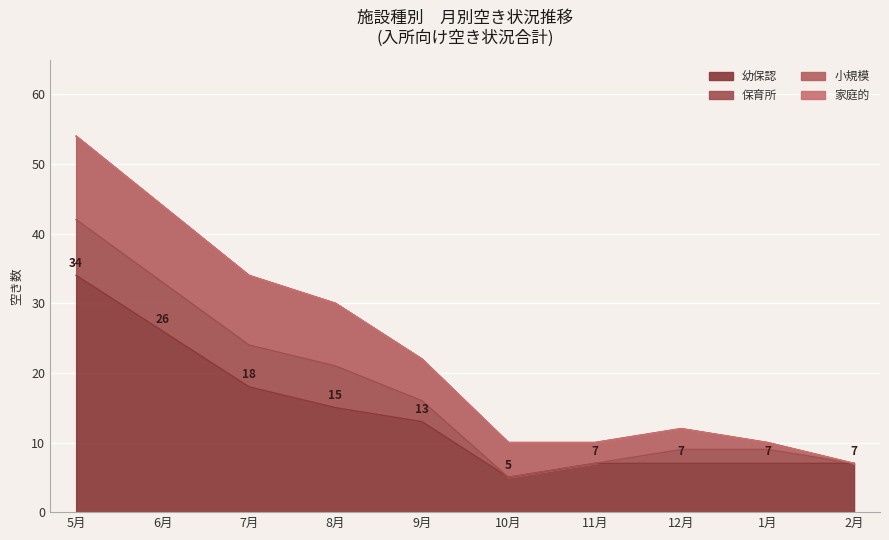

At which label does 小規模 reach its peak?

5月